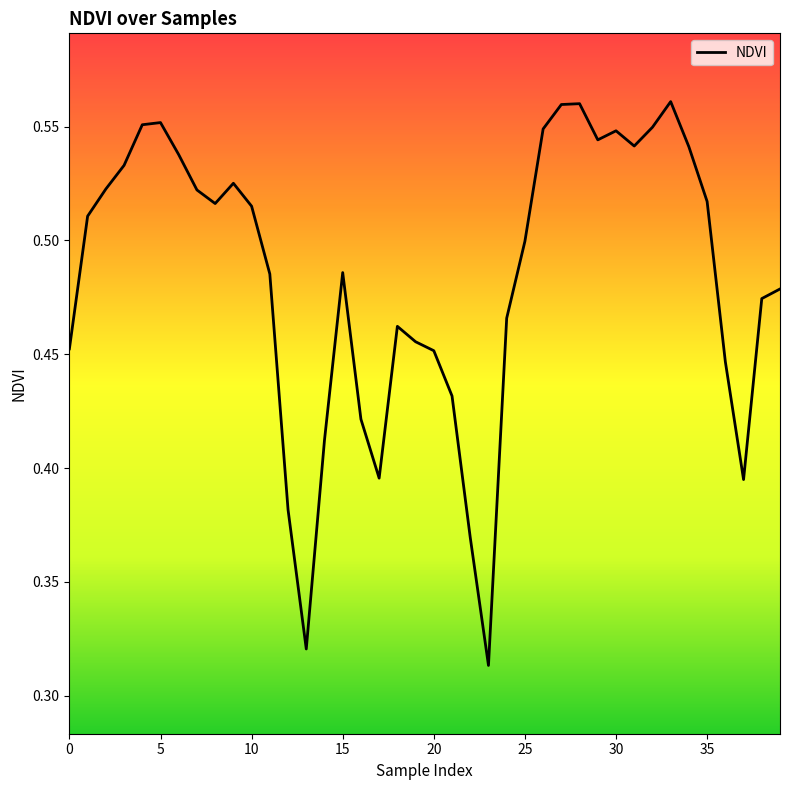

What is the label of the 27th point from the left?

26